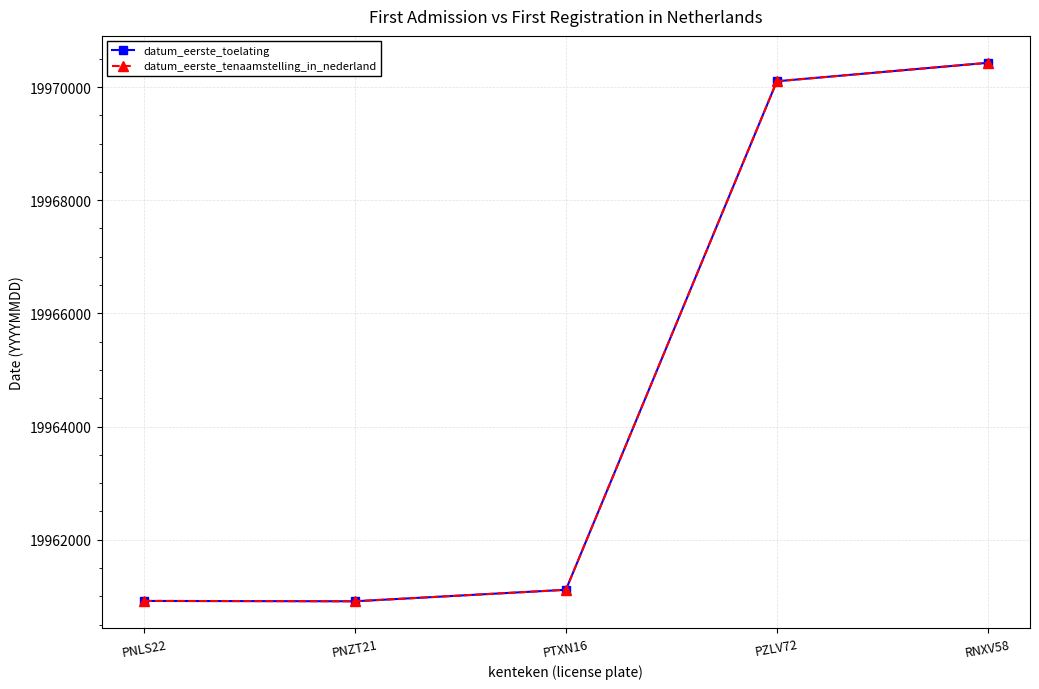

At which label does datum_eerste_toelating first exceed 19961115?

PZLV72